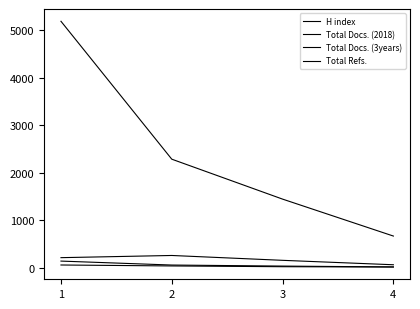

How many lines are shown in the chart?

4